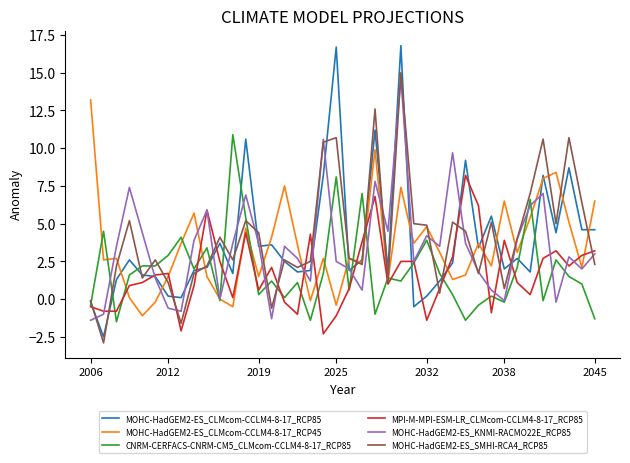

What is the greatest value displayed?

16.8